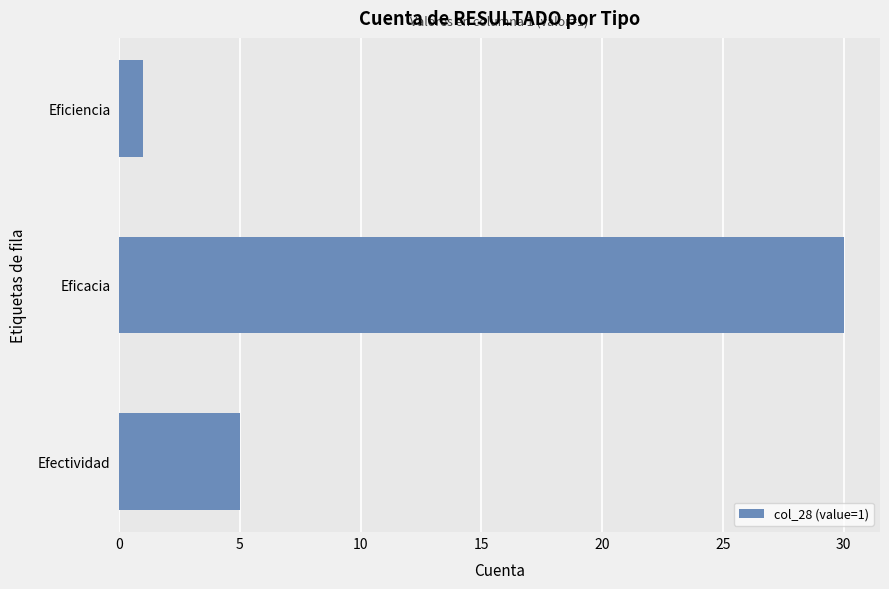

The chart shows a value of 6 at Eficacia. True or false?

False